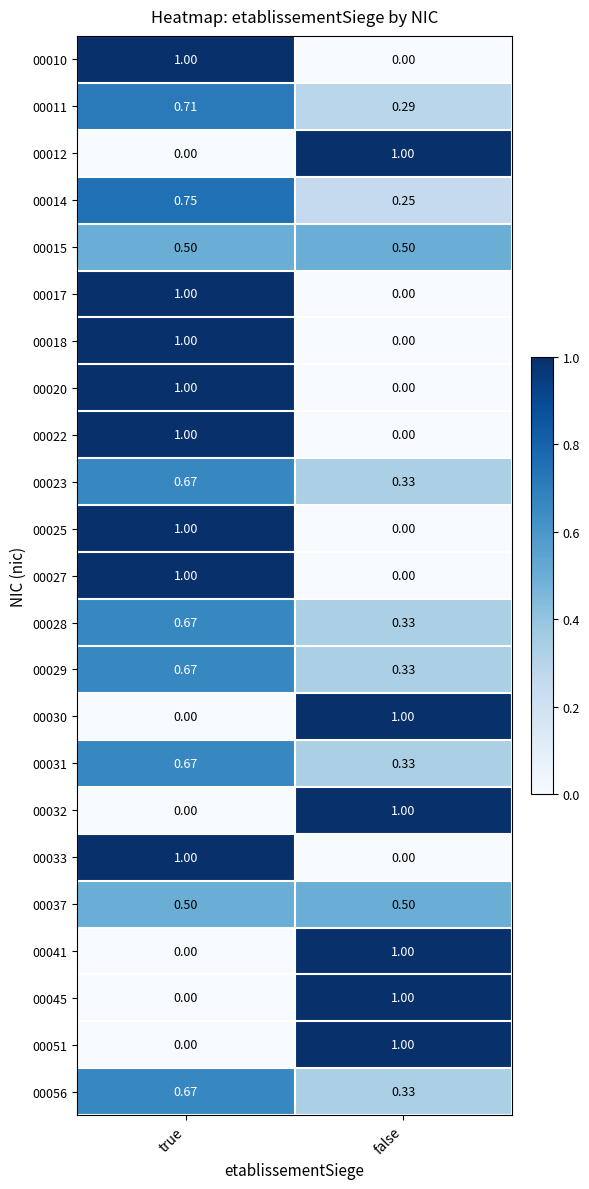

Is the value of 00028 at true greater than the value of 00056 at false?

Yes